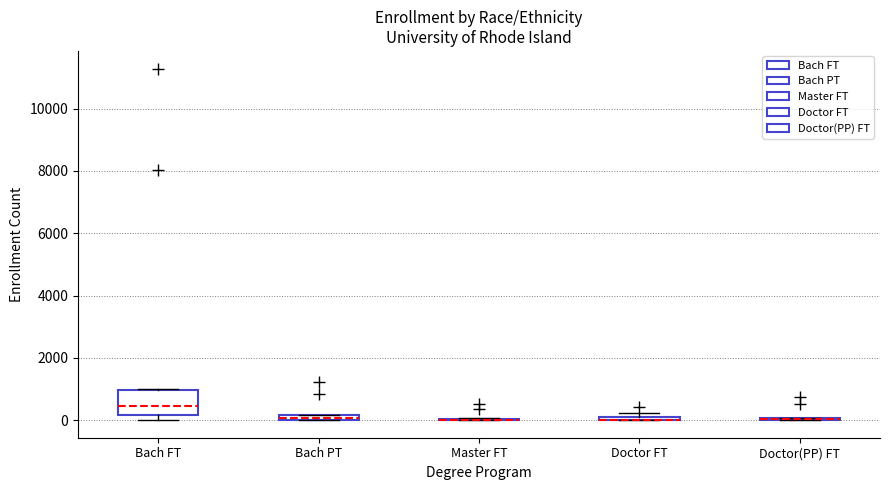

Which box is the tallest, from its lower edge to its upper edge?

Bach FT